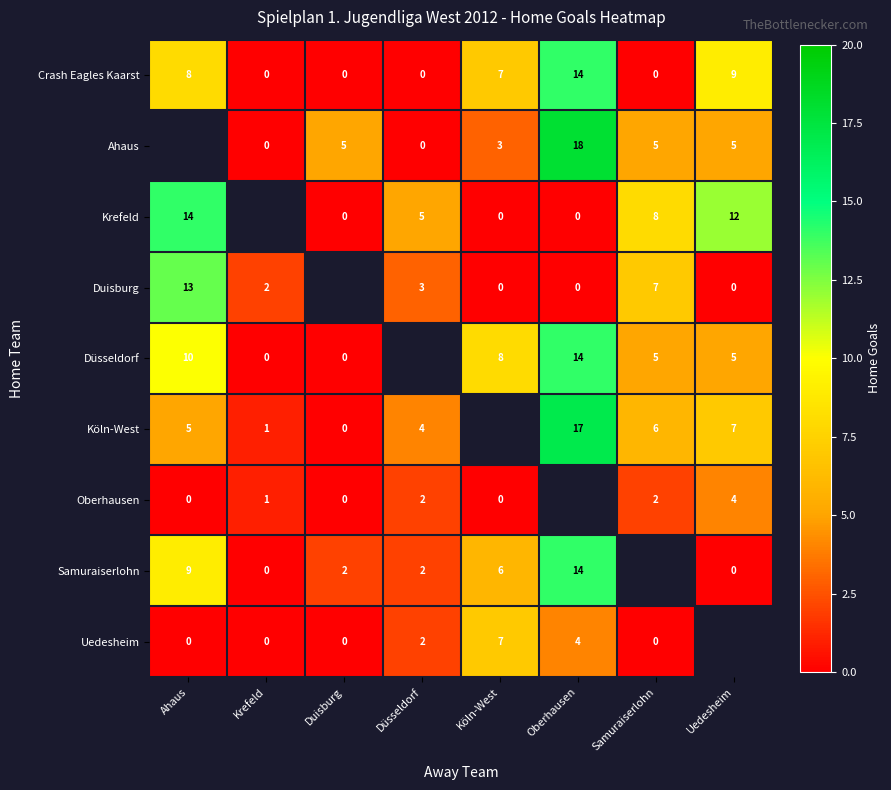

What is the difference between the maximum and minimum values in the Crash Eagles Kaarst series?

14